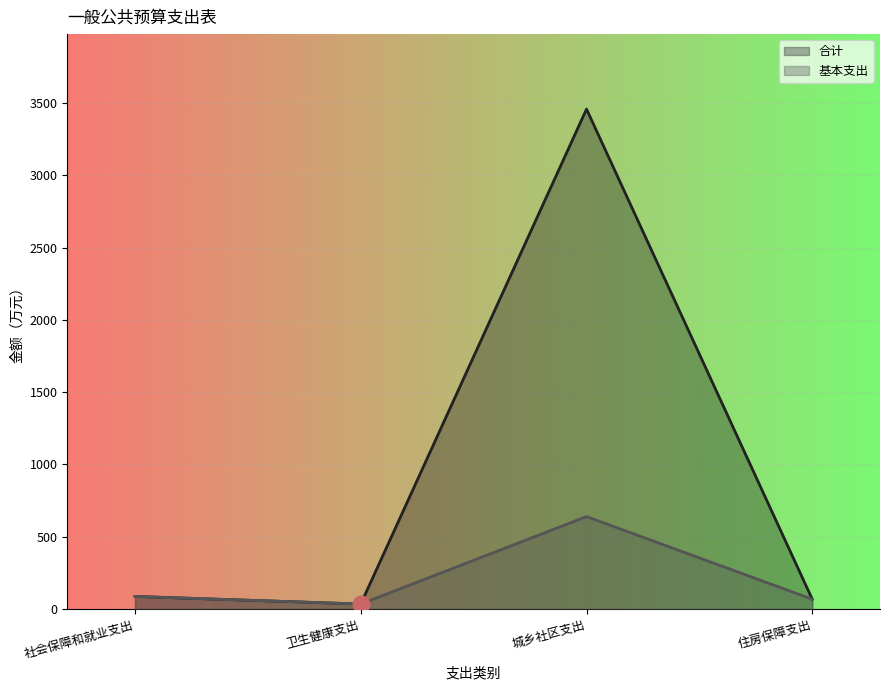

Rank the categories by 基本支出 value from lowest to highest.

卫生健康支出, 住房保障支出, 社会保障和就业支出, 城乡社区支出